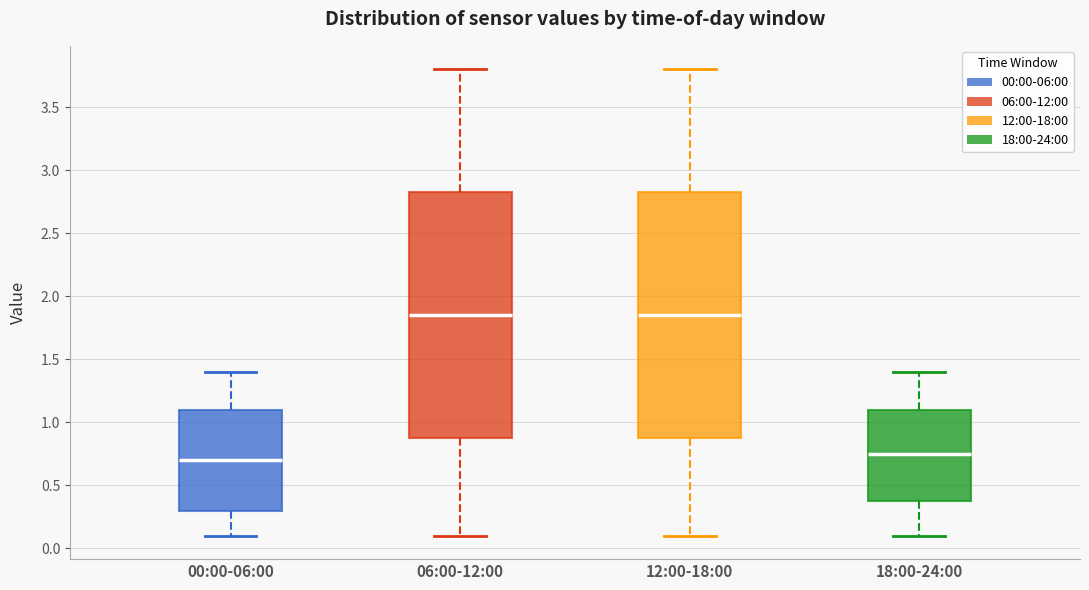

Where does the lower whisker of the box for 00:00-06:00 end on the y-axis? The values are not printed on the chart, so give them approximately, as read against the axis.

0.10